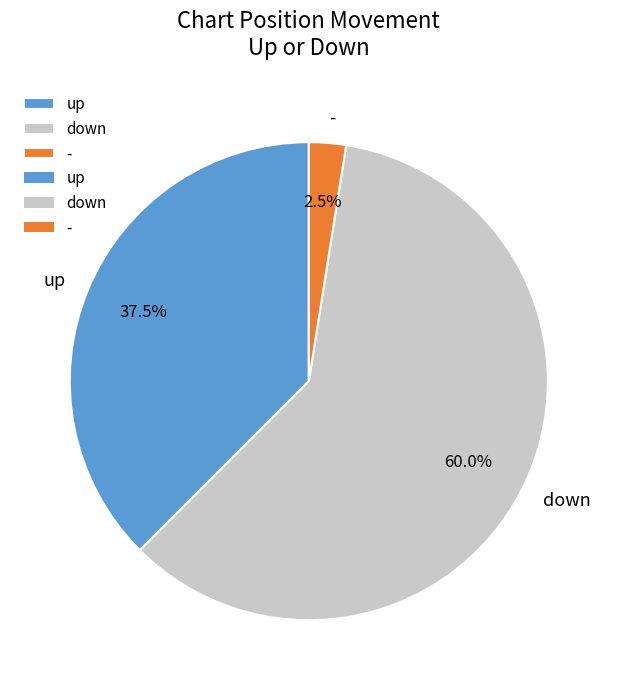

Combined, do up and down account for over 50%?

Yes